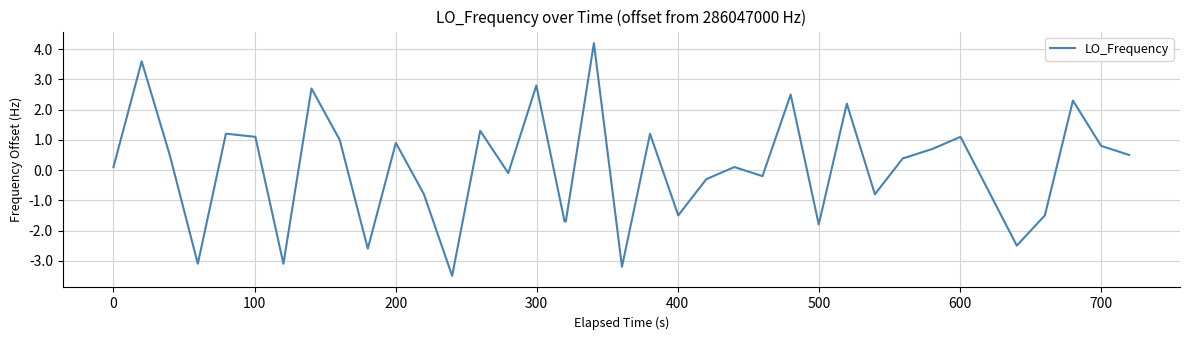

What is the smallest value displayed?

-3.5